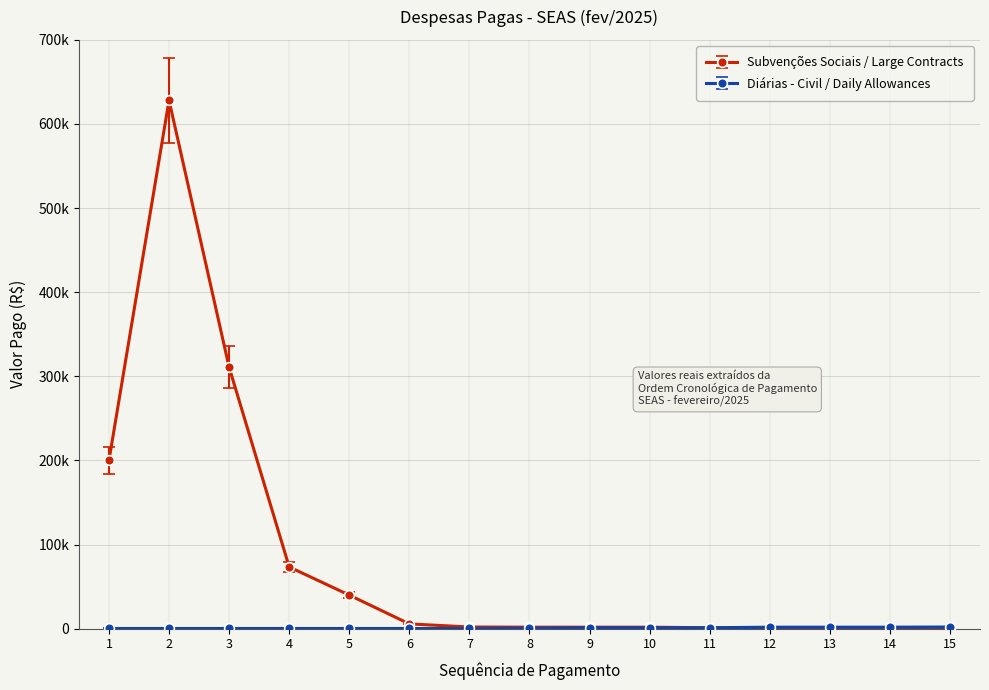

Does the chart have visible grid lines?

Yes